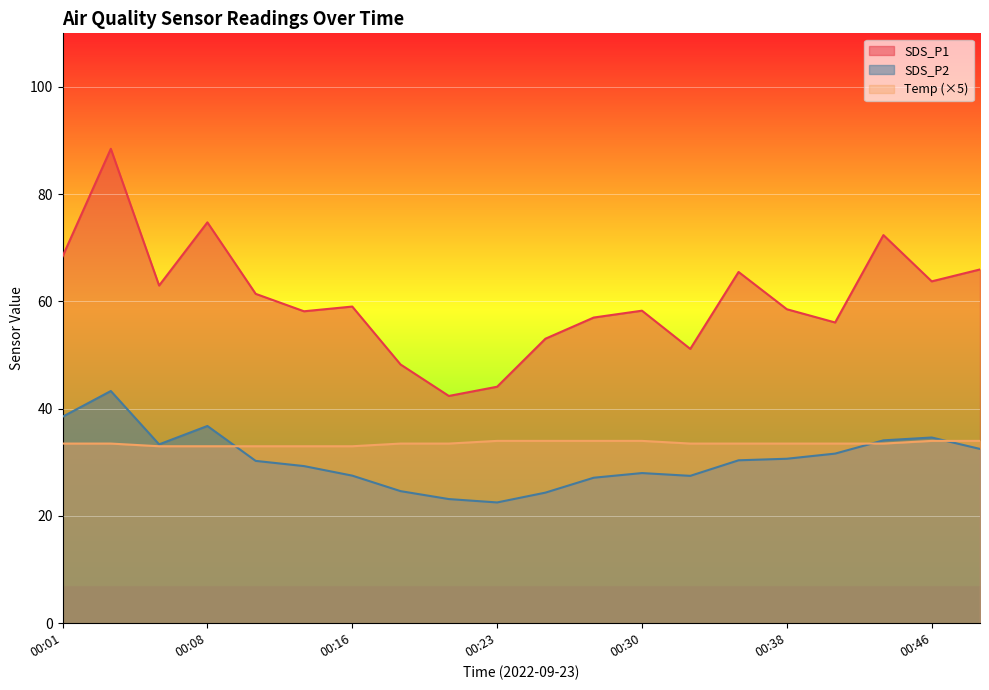

How many lines are shown in the chart?

3